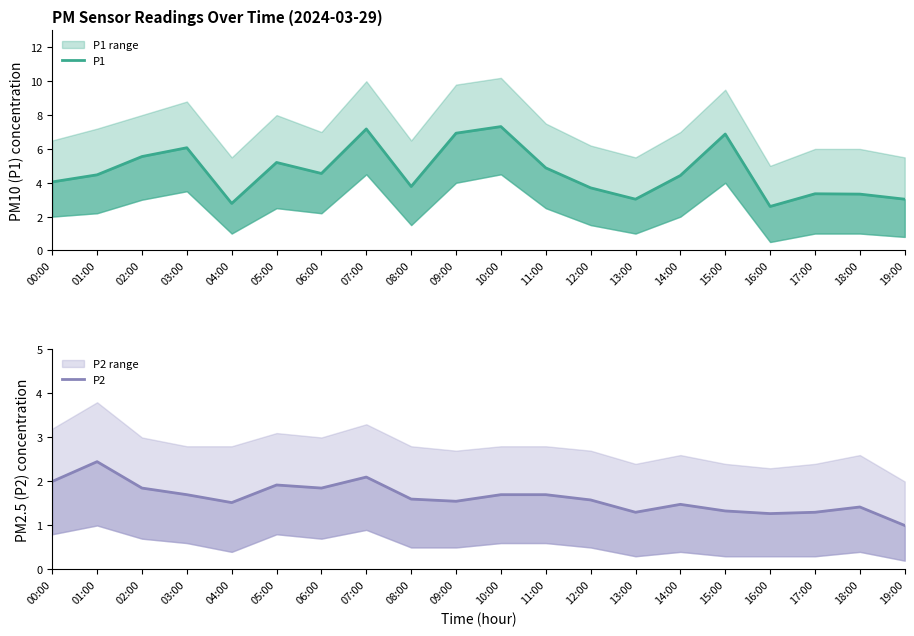

True or false: P2 and P1 intersect in this chart.

False